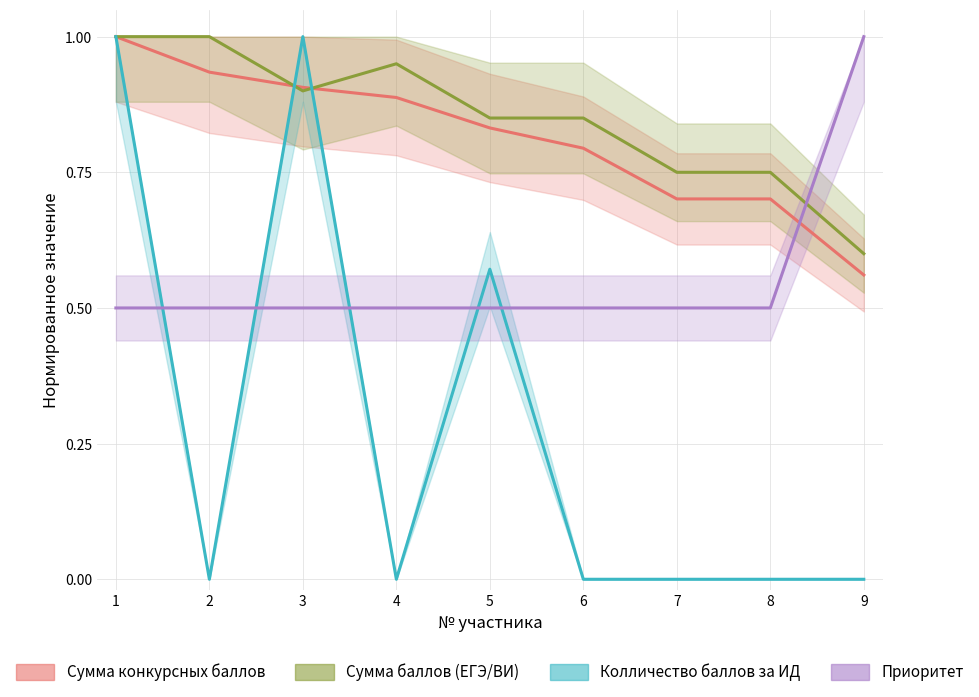

At which category is the sum across all series the highest?

1